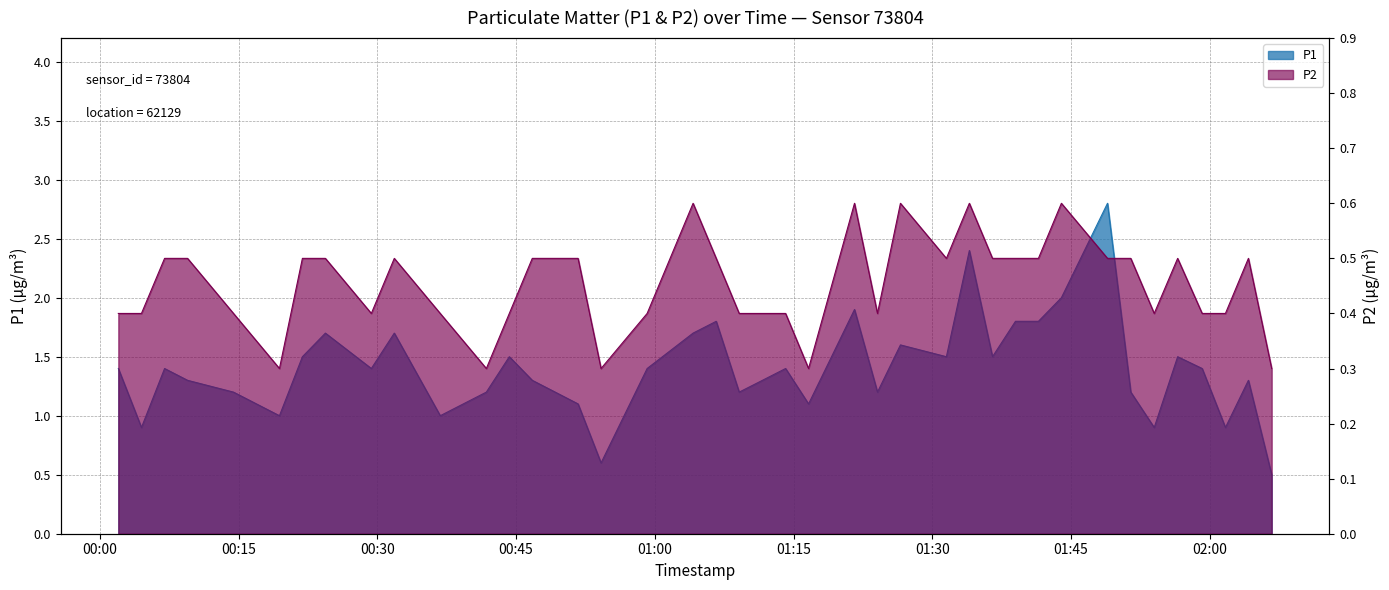

List the labels in order of P2 value, largest first.

2024-01-06T01:04:08, 2024-01-06T01:21:35, 2024-01-06T01:26:33, 2024-01-06T01:34:00, 2024-01-06T01:43:57, 2024-01-06T00:07:00, 2024-01-06T00:09:29, 2024-01-06T00:21:54, 2024-01-06T00:24:23, 2024-01-06T00:31:50, 2024-01-06T00:46:45, 2024-01-06T00:51:42, 2024-01-06T01:06:38, 2024-01-06T01:31:31, 2024-01-06T01:36:30, 2024-01-06T01:38:59, 2024-01-06T01:41:28, 2024-01-06T01:48:56, 2024-01-06T01:51:27, 2024-01-06T01:56:31, 2024-01-06T02:04:10, 2024-01-06T00:02:00, 2024-01-06T00:04:30, 2024-01-06T00:14:27, 2024-01-06T00:29:21, 2024-01-06T00:36:48, 2024-01-06T00:44:16, 2024-01-06T00:59:10, 2024-01-06T01:09:07, 2024-01-06T01:11:38, 2024-01-06T01:14:08, 2024-01-06T01:24:04, 2024-01-06T01:53:59, 2024-01-06T01:59:10, 2024-01-06T02:01:41, 2024-01-06T00:19:25, 2024-01-06T00:41:47, 2024-01-06T00:54:11, 2024-01-06T01:16:37, 2024-01-06T02:06:41